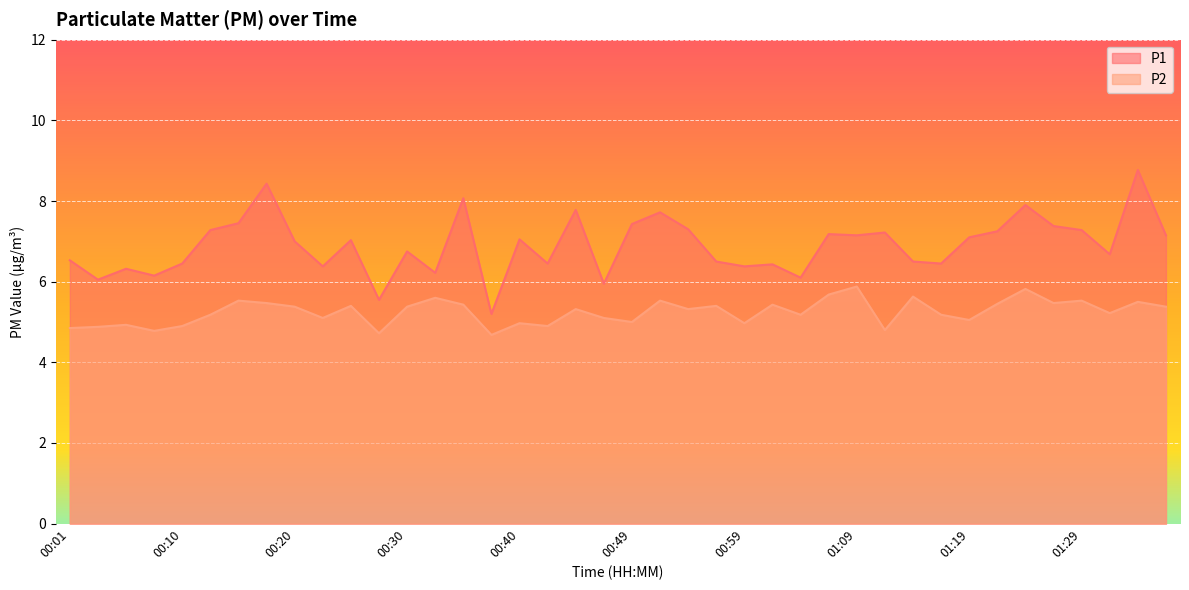

True or false: P2 has more than 1 points higher than both neighbors.

True